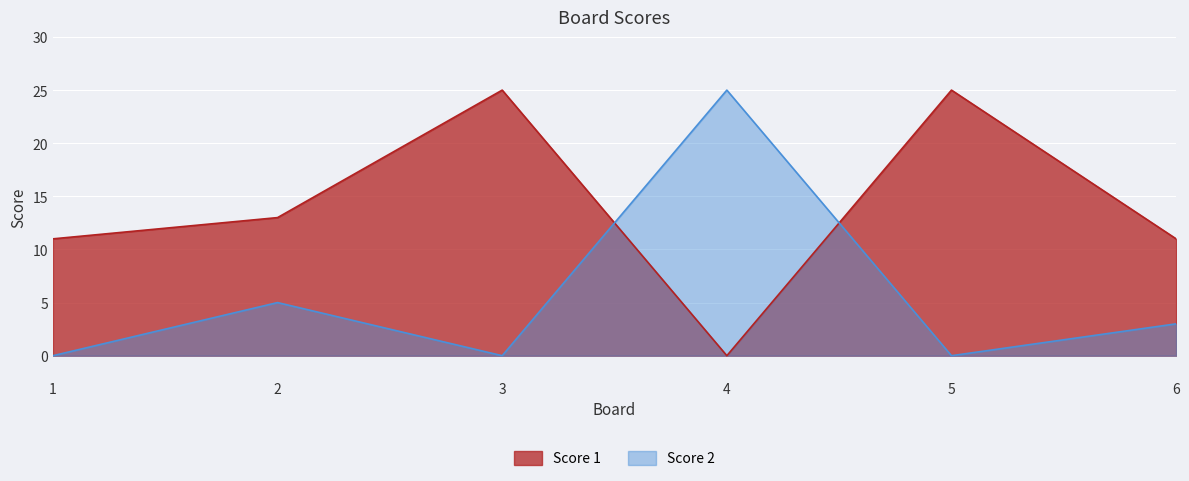

What is the value of the Score 1 point at the 5th from the left?

25